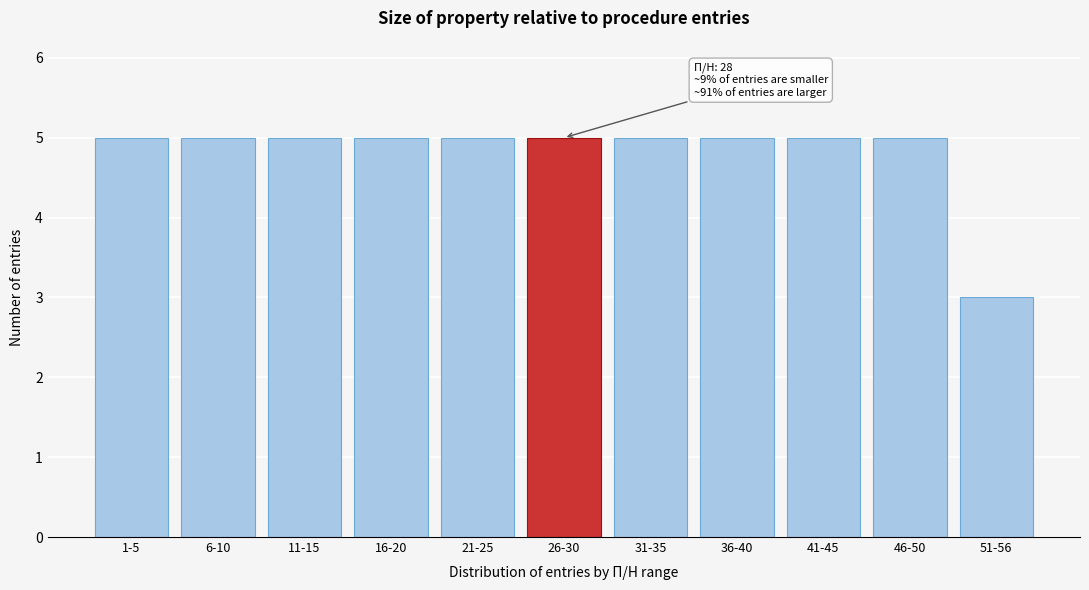

Reading right to left, list all the values displayed in this chart.

51-56=3	46-50=5	41-45=5	36-40=5	31-35=5	26-30=5	21-25=5	16-20=5	11-15=5	6-10=5	1-5=5